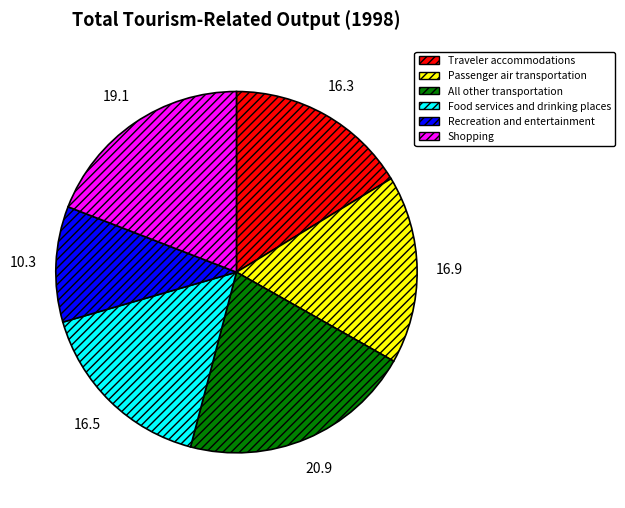

The All other transportation slice represents 21% of the pie. True or false?

True